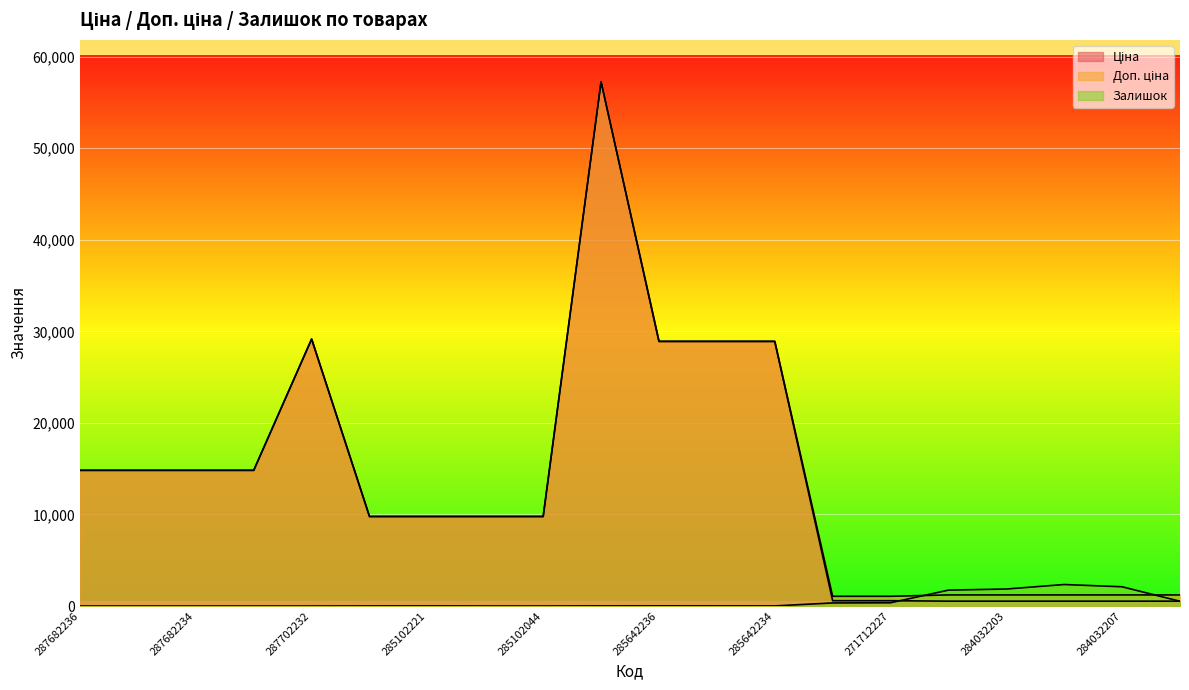

At which category does Ціна reach its first local peak?

287702232